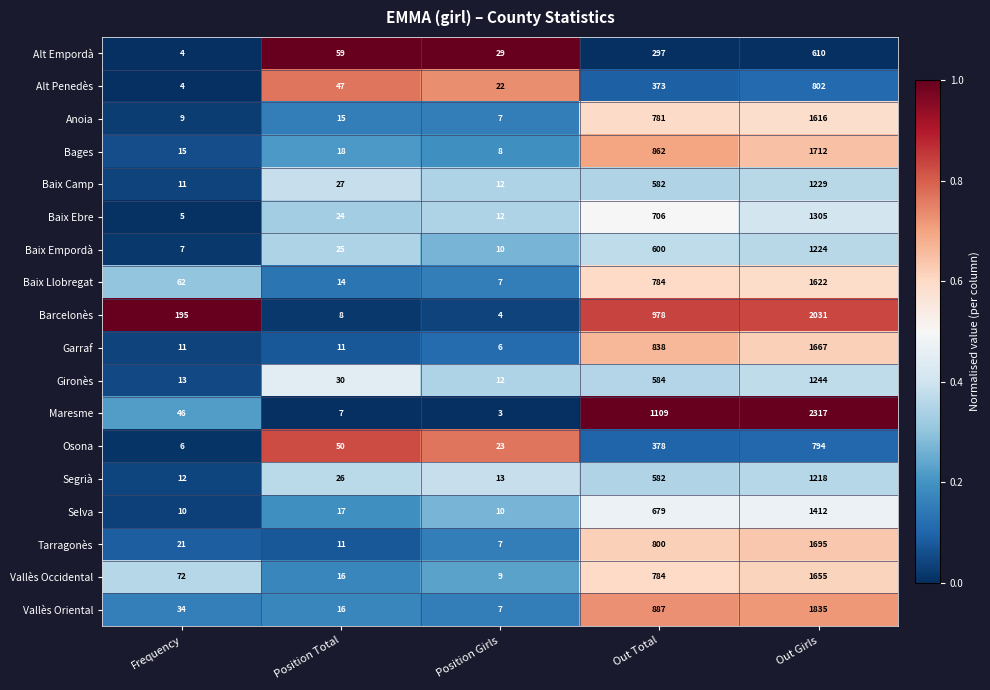

What is the average value of the Osona series?

250